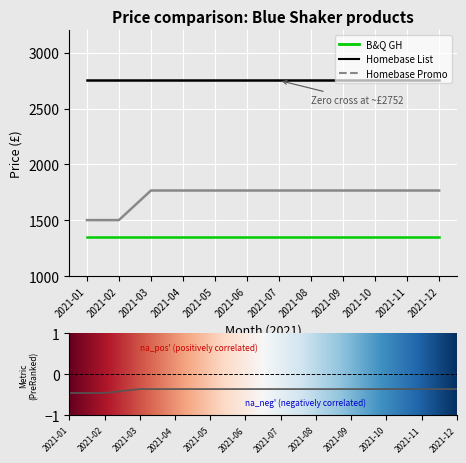

True or false: Homebase Promo and B&Q GH intersect in this chart.

False